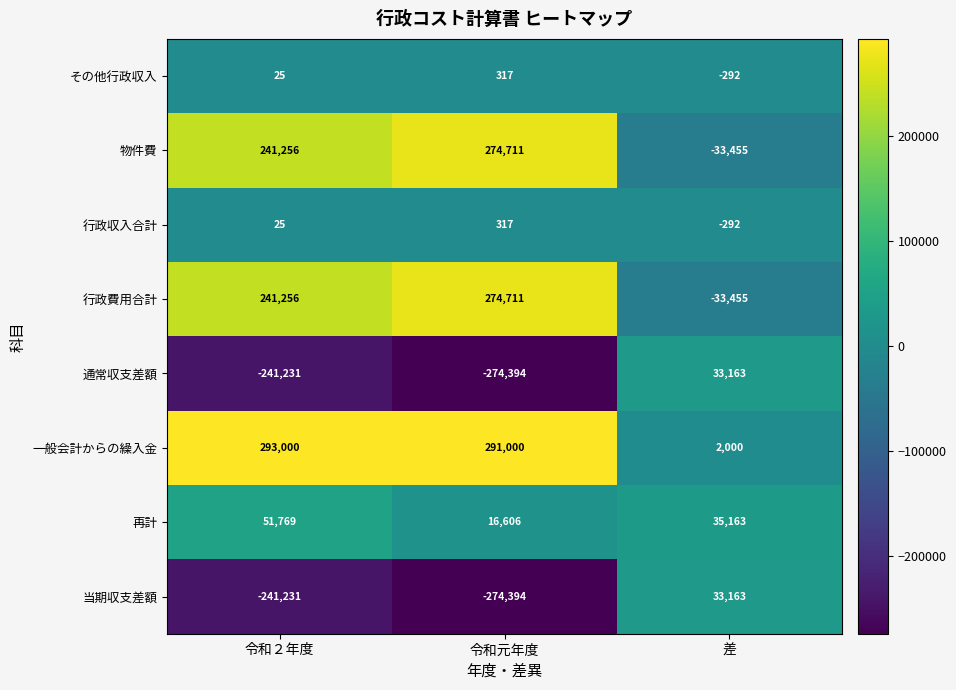

Between 令和２年度 and 令和元年度, which series saw the biggest shift?

再計